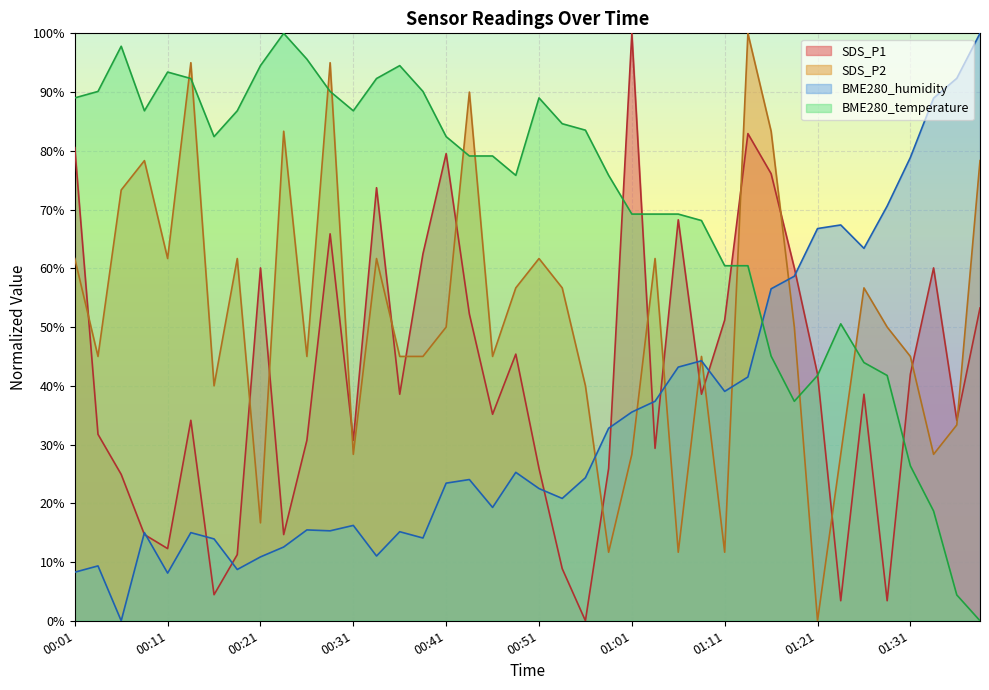

What are all the series names shown in the legend?

SDS_P1, SDS_P2, BME280_humidity, BME280_temperature